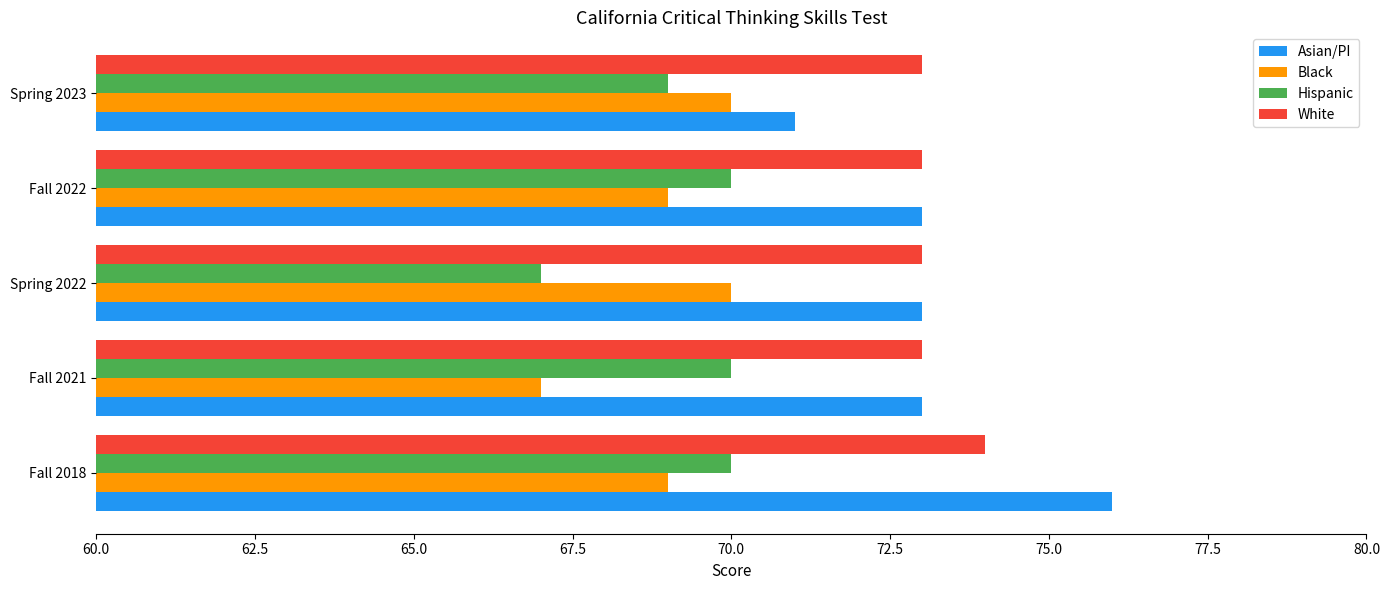

How many data points in Hispanic are less than 70?

2